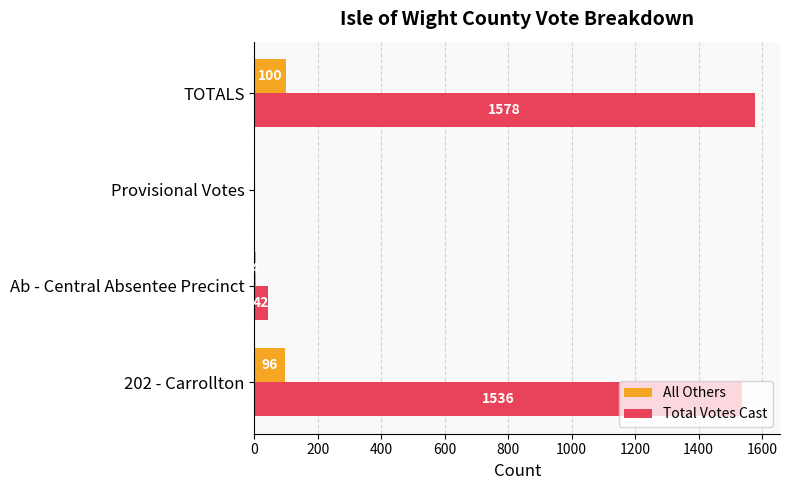

At which category is the sum across all series the highest?

TOTALS